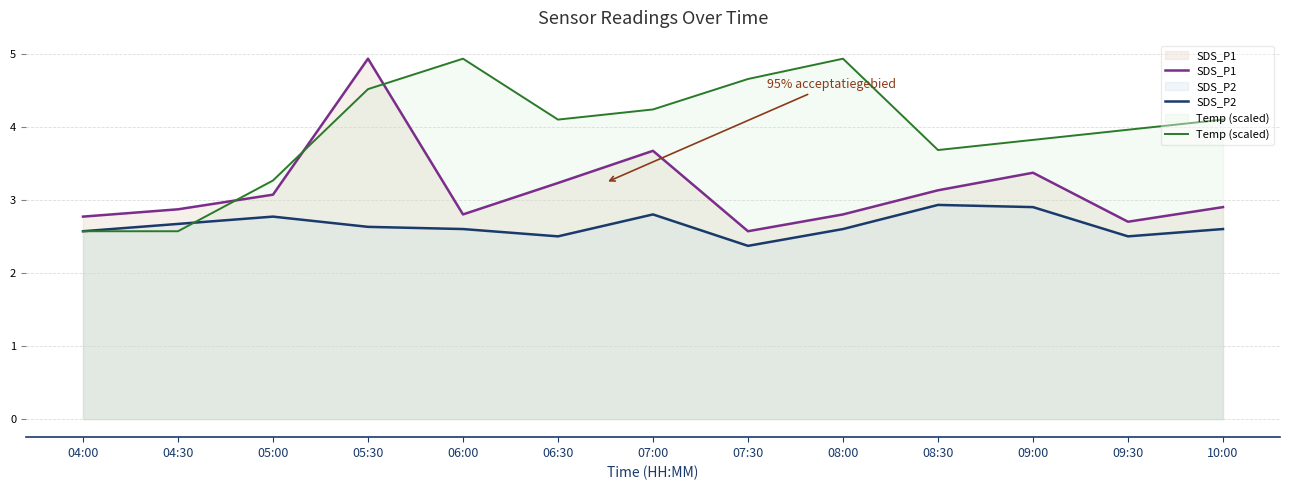

Which has a higher value, 05:30 or 10:00?

05:30